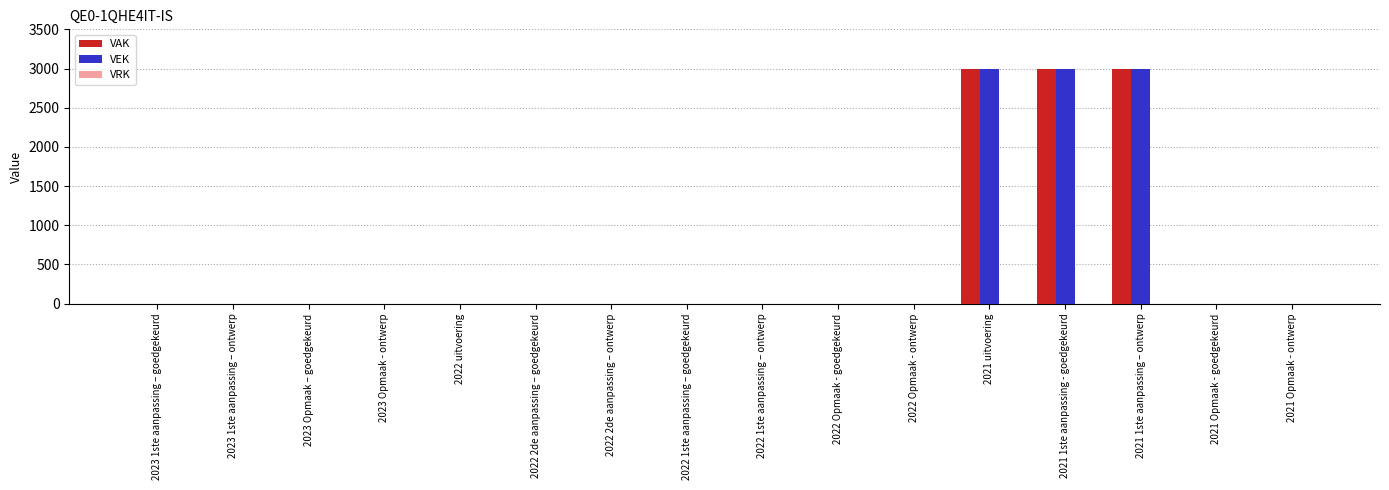

The value of VAK at 2023 Opmaak - ontwerp is 0. True or false?

True